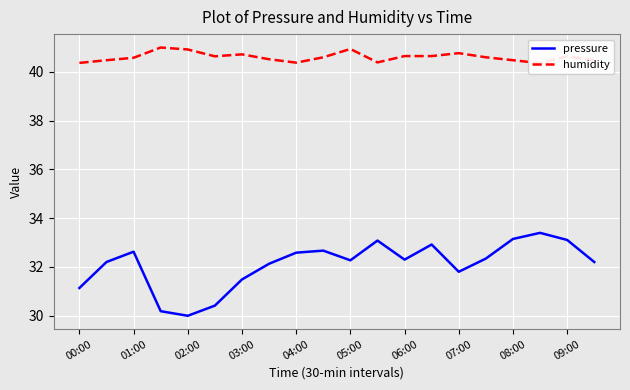

How many data points does each series have?

20